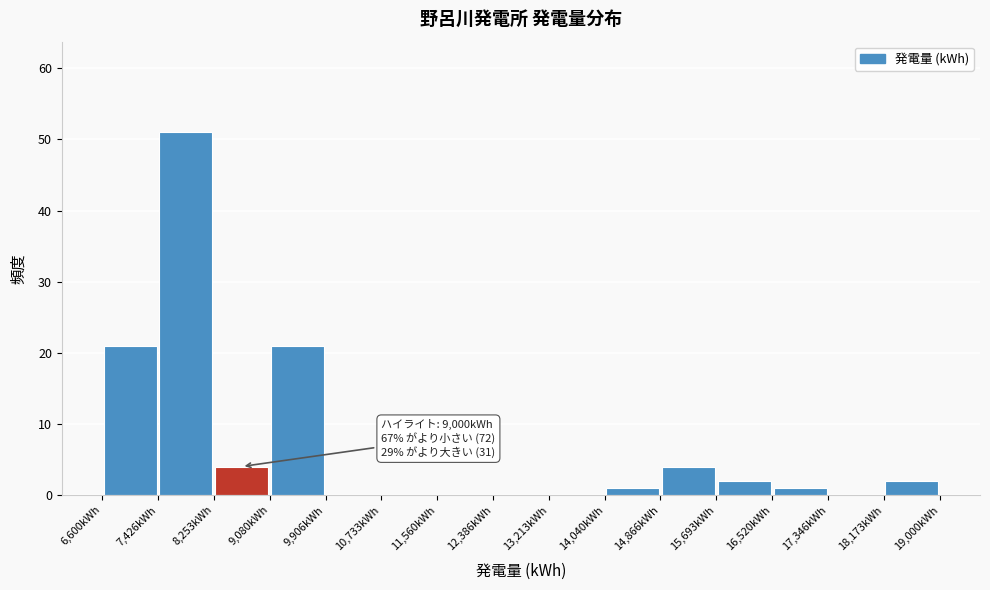

Over which range of the x-axis is the bar tallest?

7400 to 8300